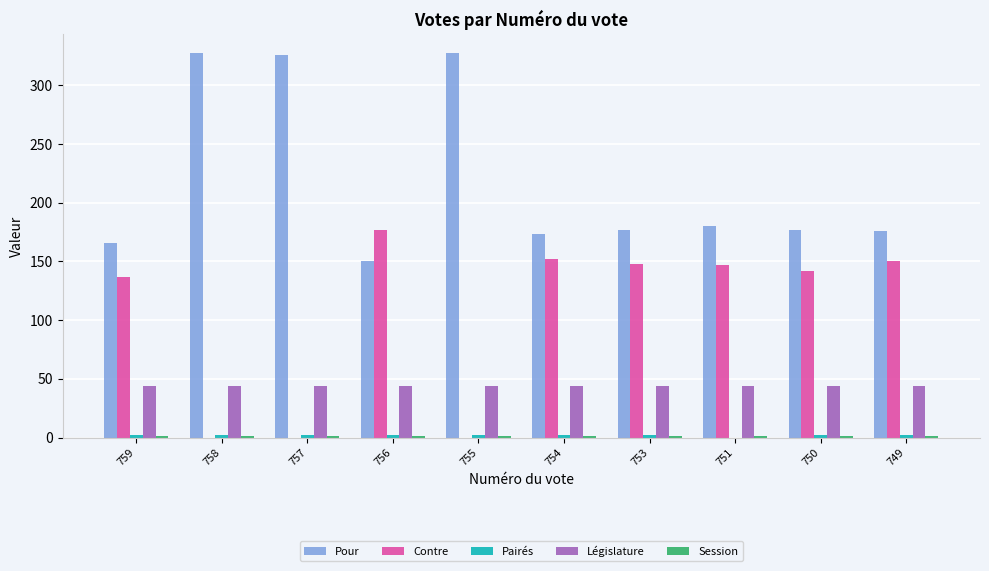

The Législature series shows 44 at 755. True or false?

True